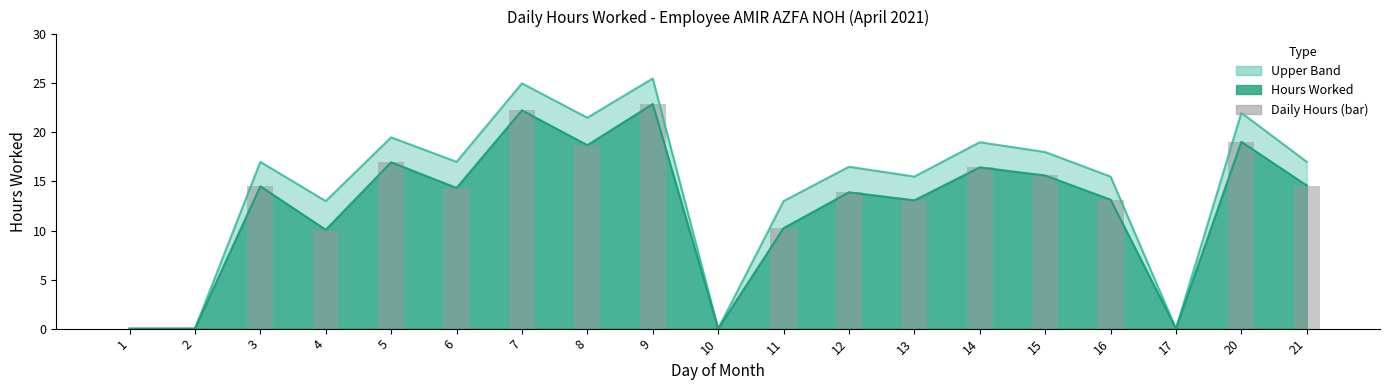

How many bars are there in total?

19